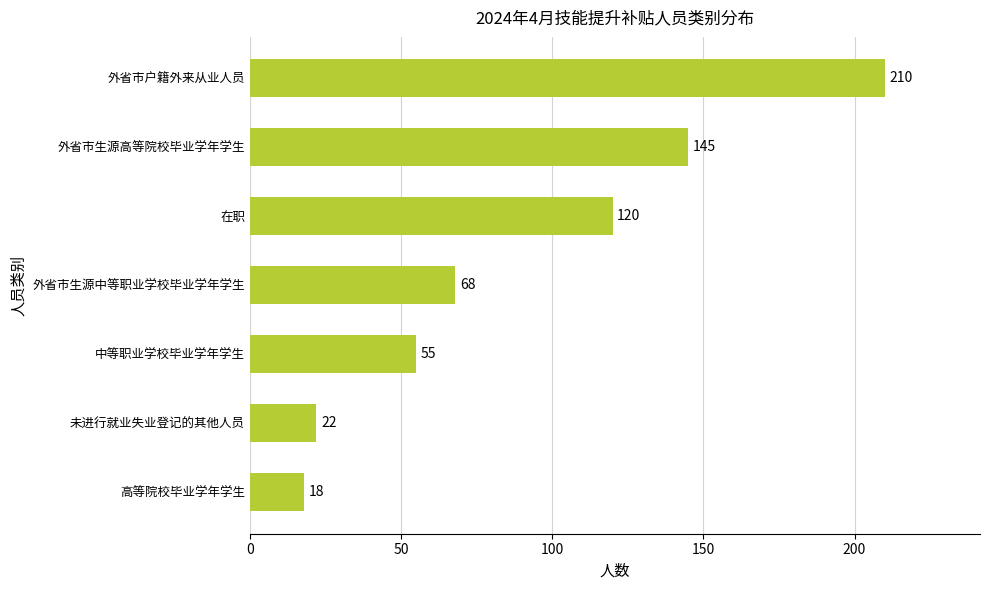

At which label is the value closest to 114?

在职